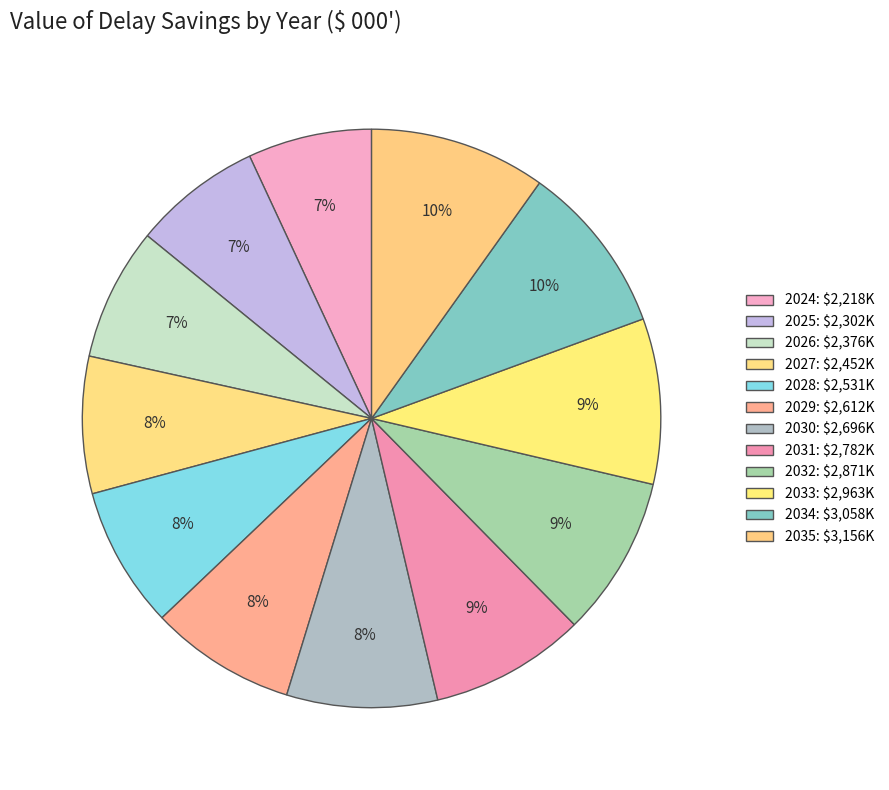

Does any single category account for the majority?

No